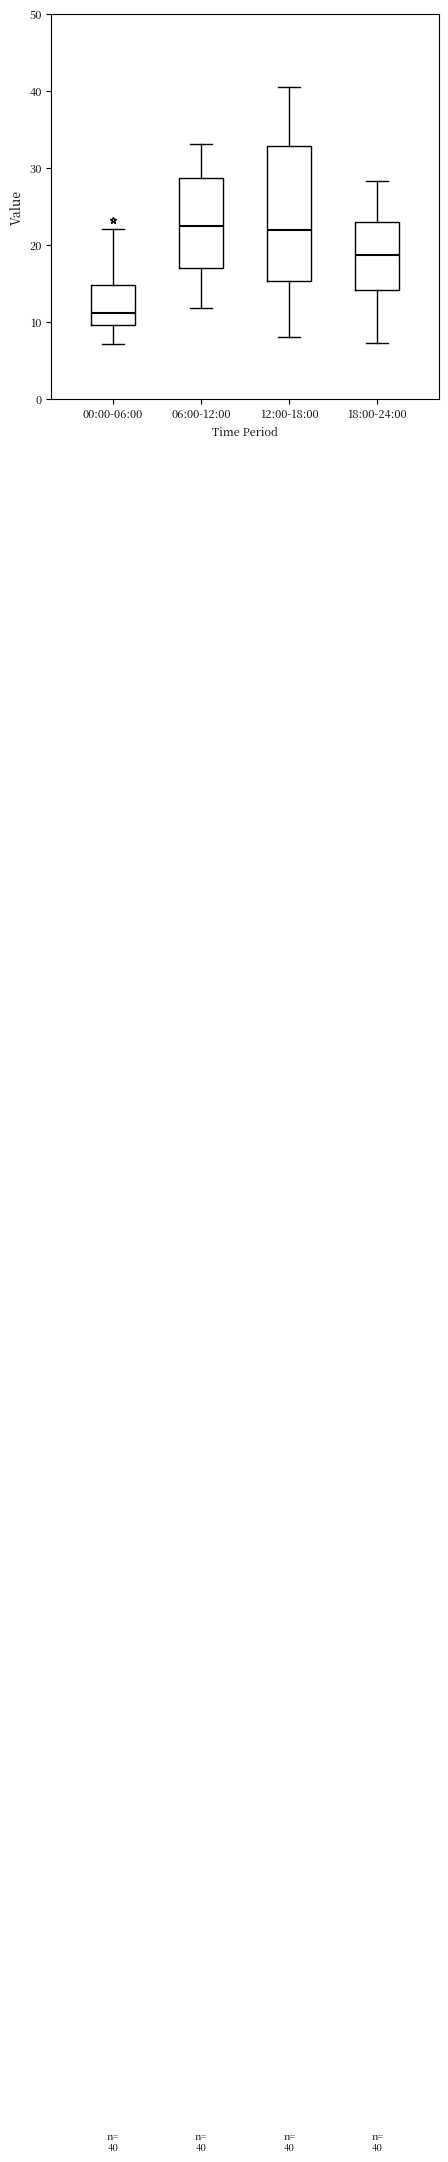

Which box has the lowest median line?

00:00-06:00